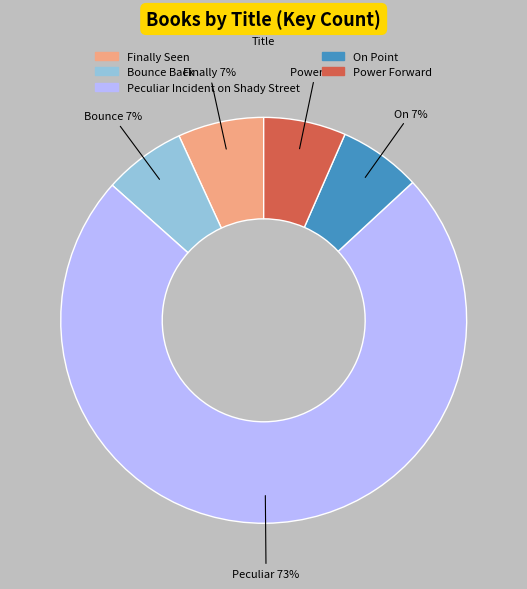

Is it true that On Point is 7% of the pie?

True